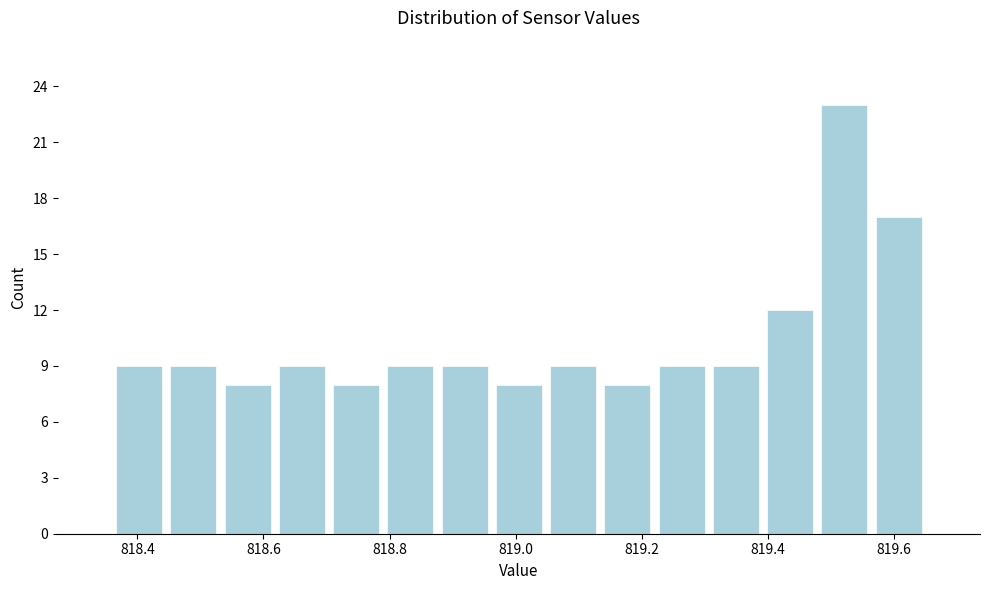

Which range on the x-axis has the tallest bar?

819.478 to 819.564